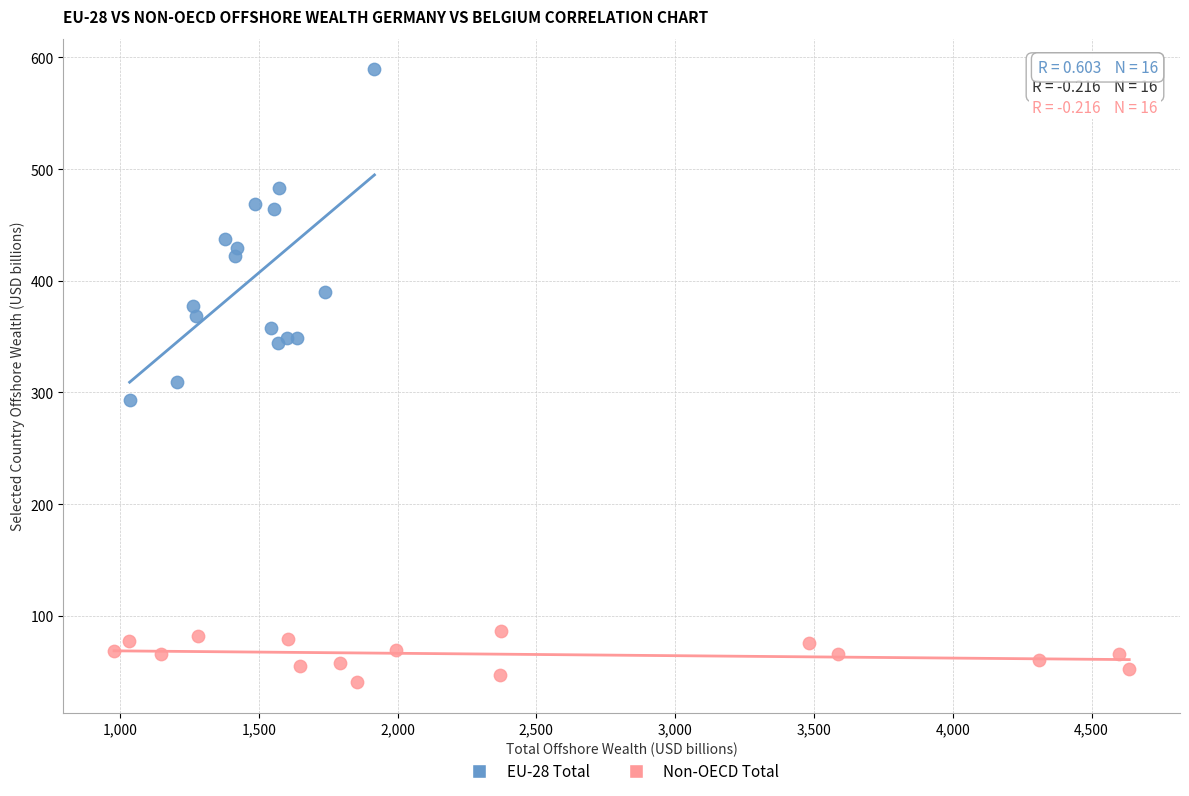

Which series contains the lowest Y value?

Non-OECD Total